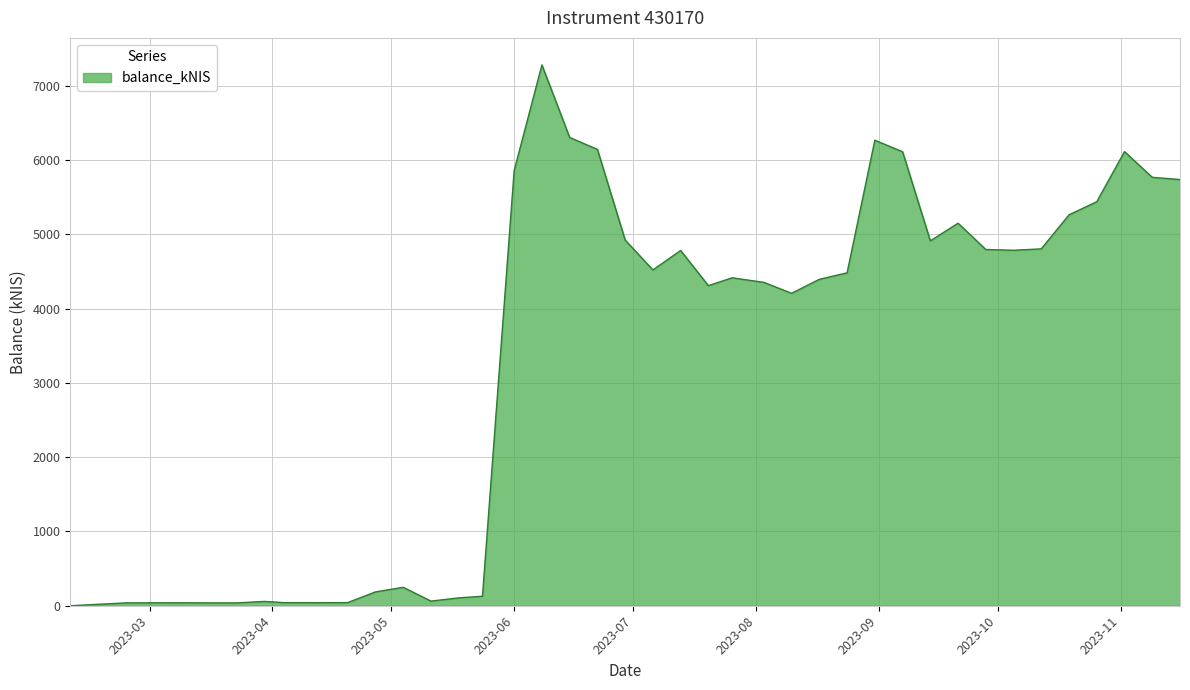

What is the maximum value shown in the chart?

7283.7